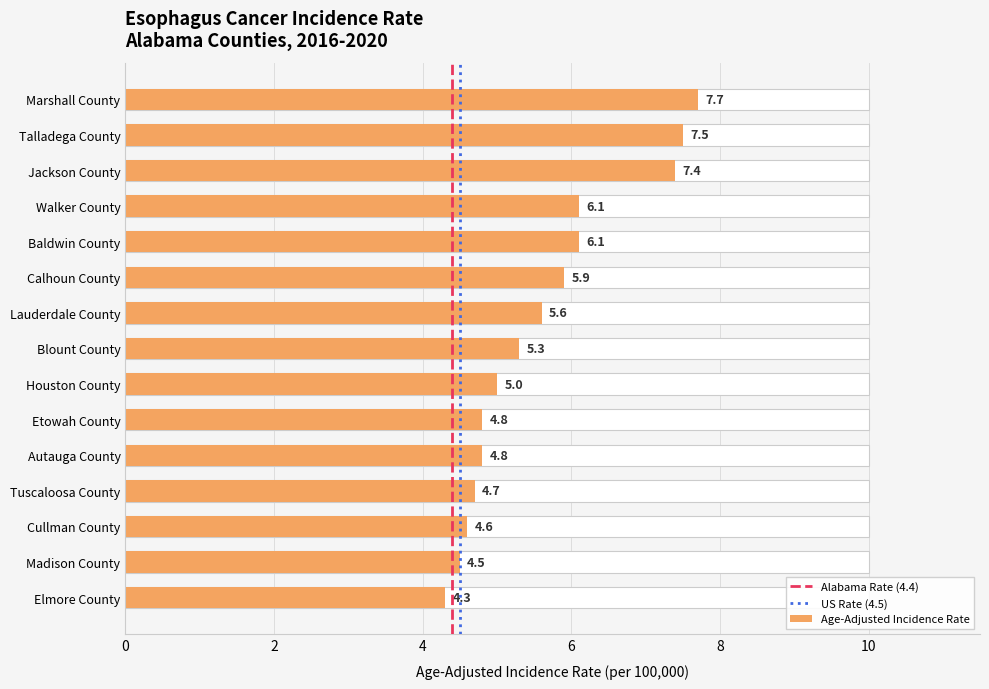

Where does the data first go above 5?

Marshall County